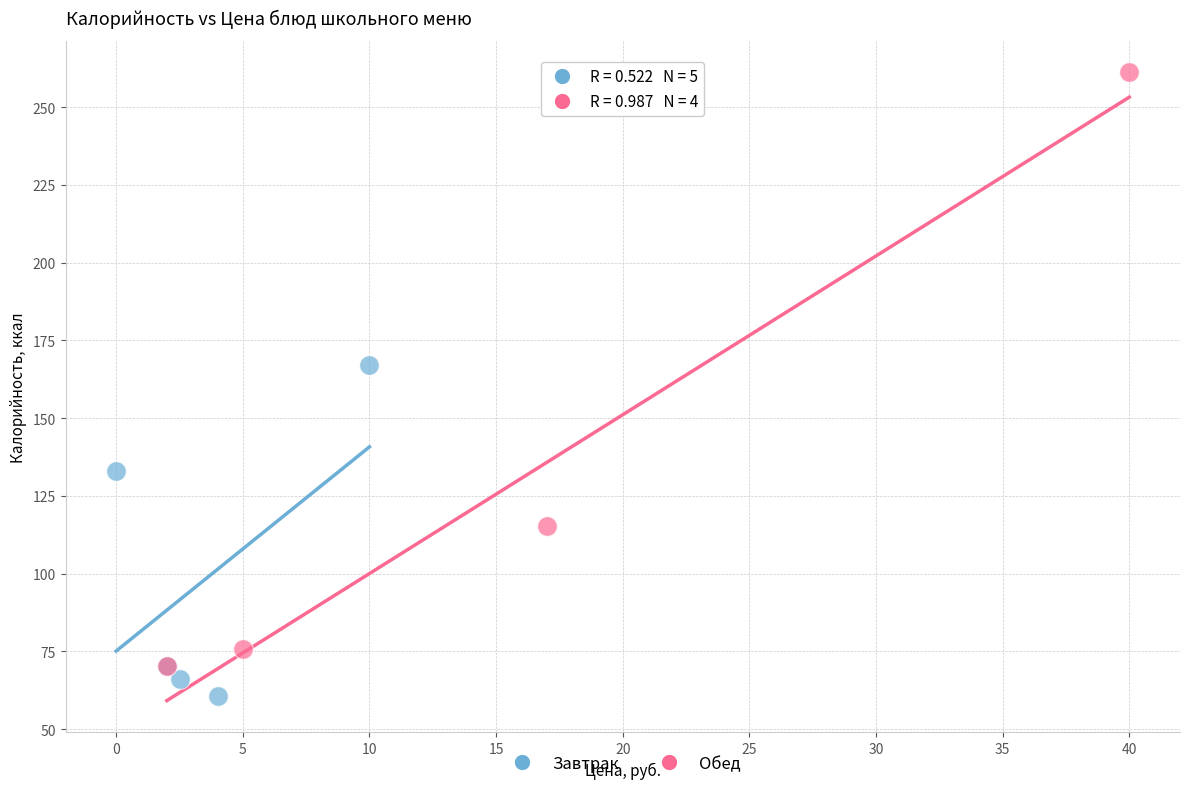

Which series reaches the minimum Y coordinate?

Завтрак